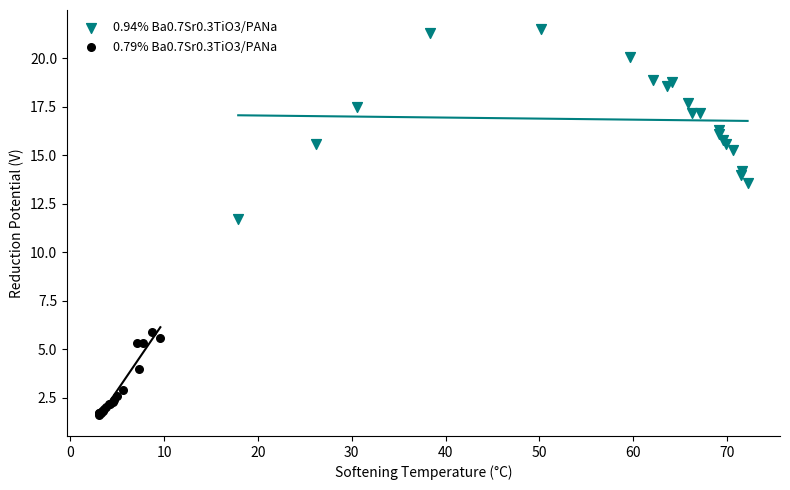

Which series has the largest Y range (max minus min)?

0.94% Ba0.7Sr0.3TiO3/PANa